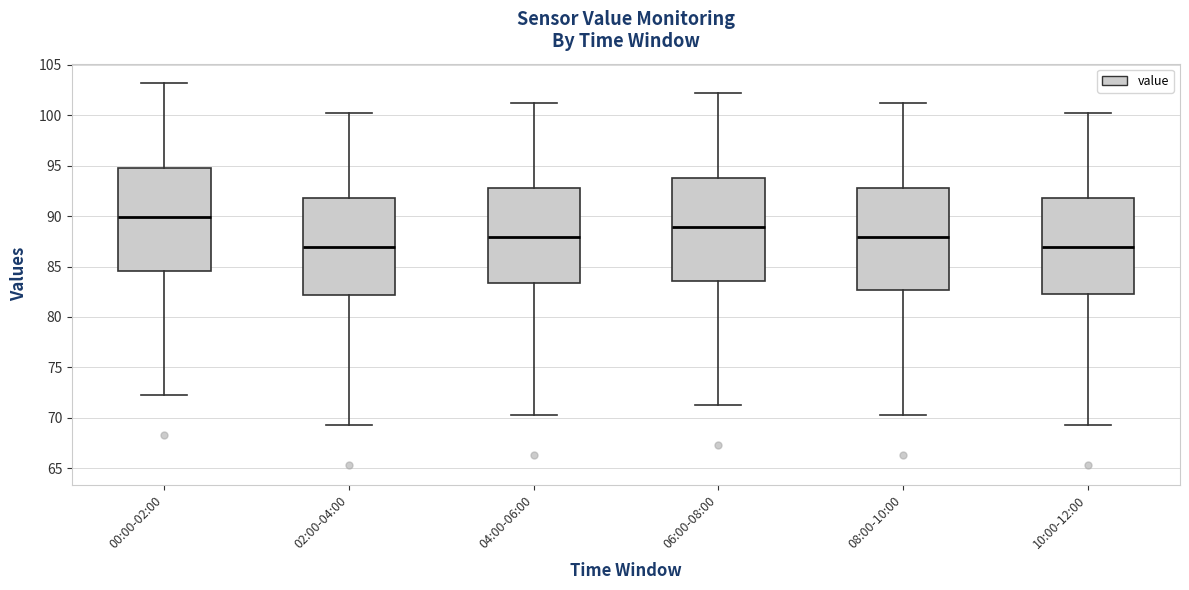

Reading left to right, transcribe this box plot: for each box, give where its median line is, the range the box spans, and where its two whiskers end, as read against the y-axis. The values are not printed on the chart, so give them approximately, as read against the axis.

00:00-02:00: median 90.0, box 84.5 to 95.0, whiskers 72.5 to 103.0
02:00-04:00: median 87.0, box 82.0 to 92.0, whiskers 69.5 to 100.0
04:00-06:00: median 88.0, box 83.5 to 93.0, whiskers 70.5 to 101.0
06:00-08:00: median 89.0, box 83.5 to 94.0, whiskers 71.5 to 102.0
08:00-10:00: median 88.0, box 82.5 to 93.0, whiskers 70.5 to 101.0
10:00-12:00: median 87.0, box 82.0 to 92.0, whiskers 69.5 to 100.0